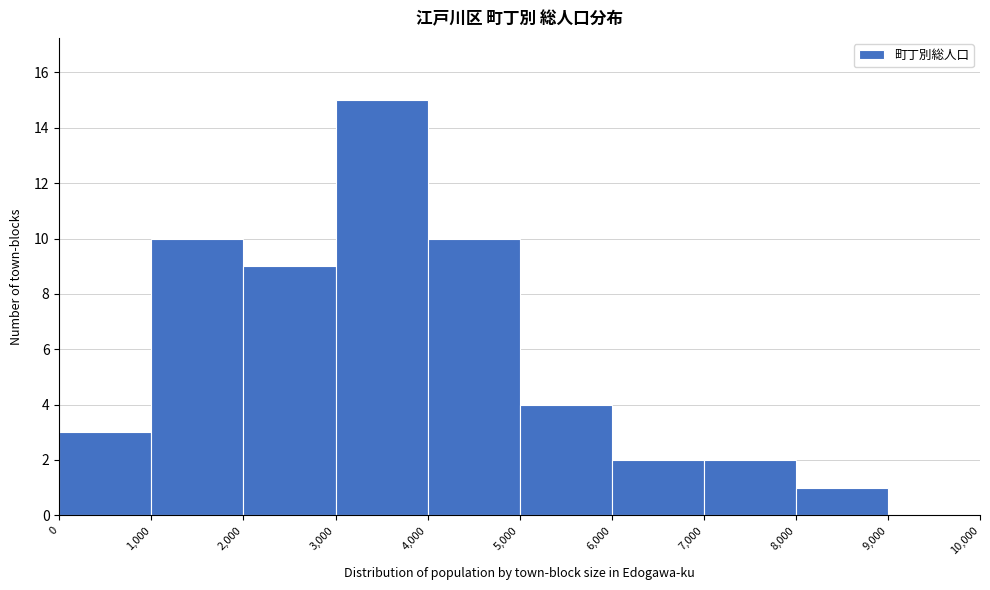

Over which range of the x-axis is the bar tallest?

3,000 to 4,000